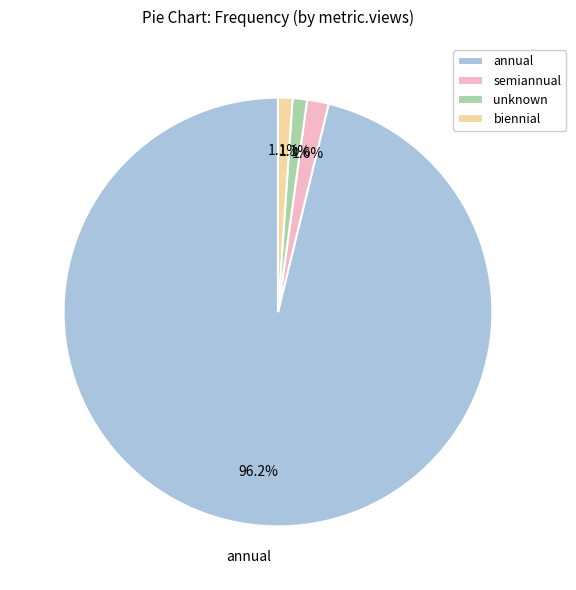

What percentage is the semiannual slice, to the nearest percent?

2%